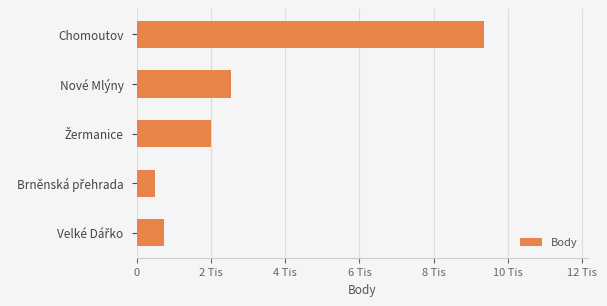

Are the bars horizontal?

Yes